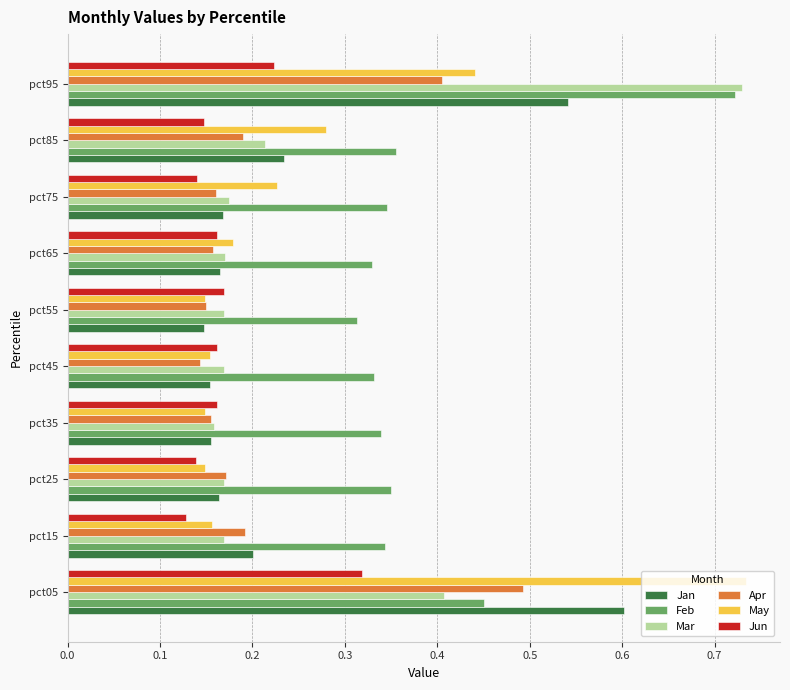

Rank the series at pct05 from highest to lowest value.

May, Jan, Apr, Feb, Mar, Jun